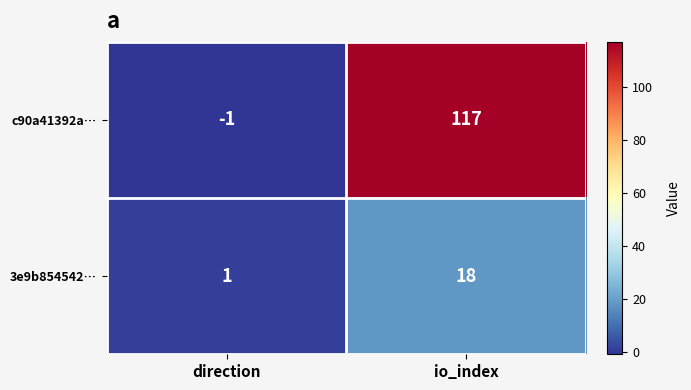

At which category is the sum across all series the highest?

io_index